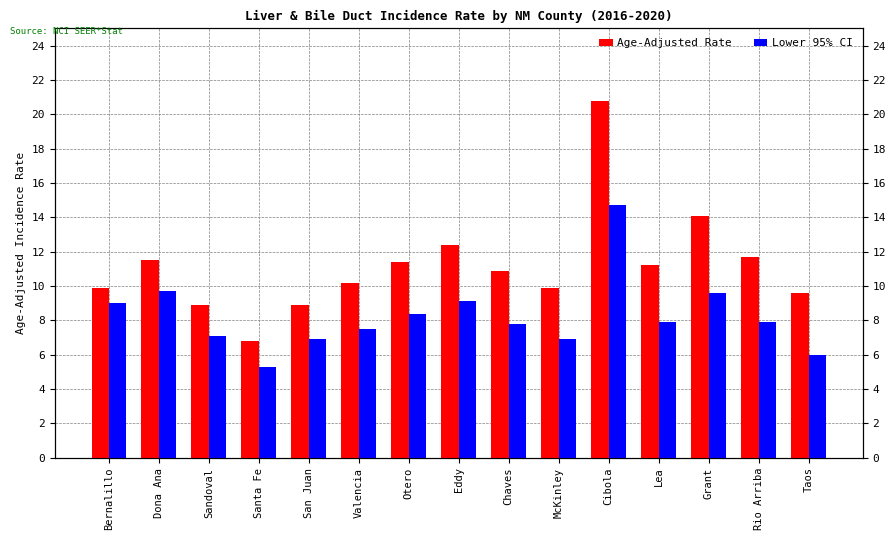

How many values in the Lower 95% CI series are below 7?

4